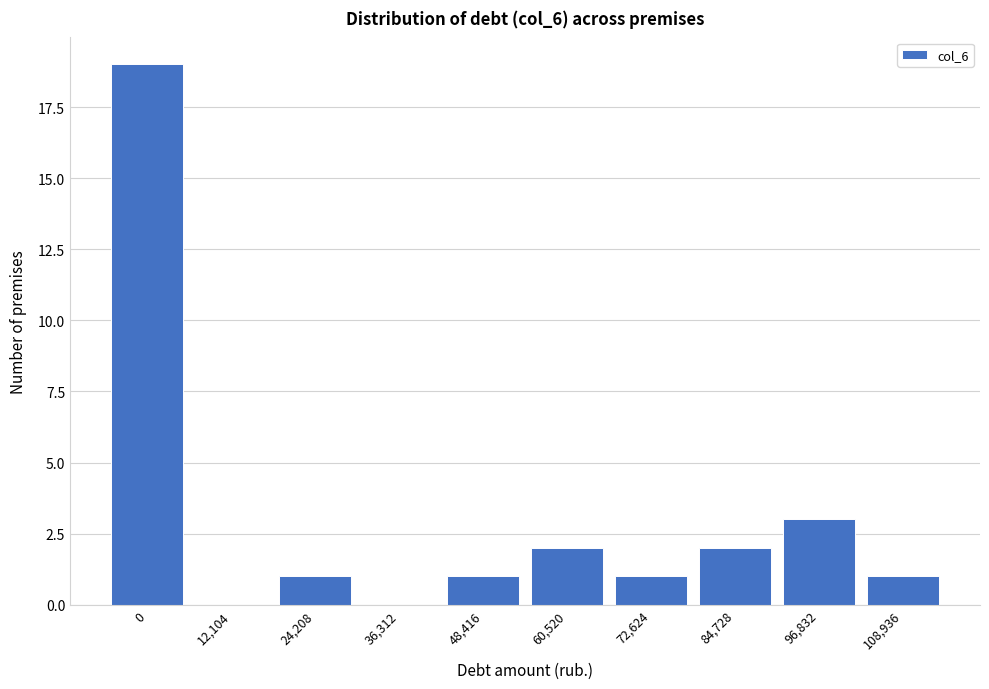

Reading left to right, list all the values displayed in this chart.

0=19	12,104=0	24,208=1	36,312=0	48,416=1	60,520=2	72,624=1	84,728=2	96,832=3	108,936=1